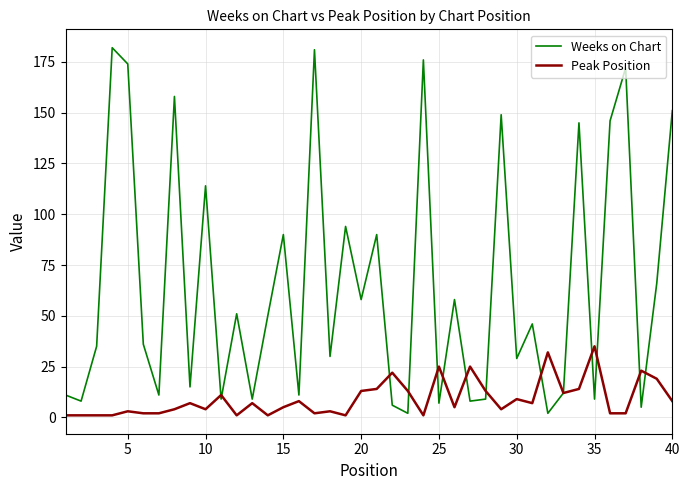

Which series has the widest spread of values?

Weeks on Chart